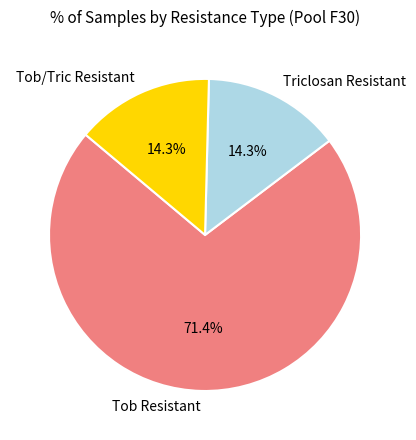

Combined, do Tob Resistant and Triclosan Resistant account for over 50%?

Yes